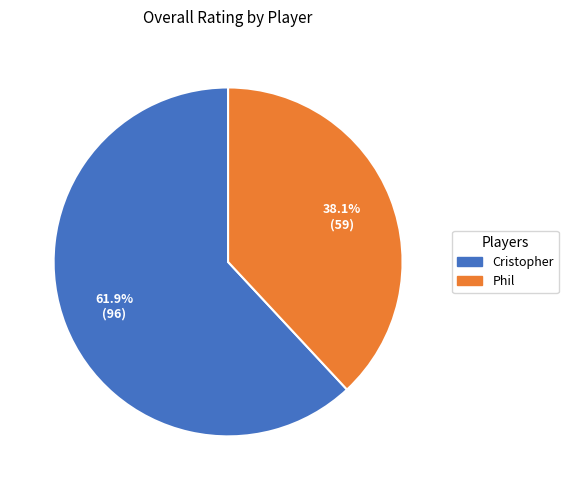

Between Cristopher and Phil, which is larger?

Cristopher